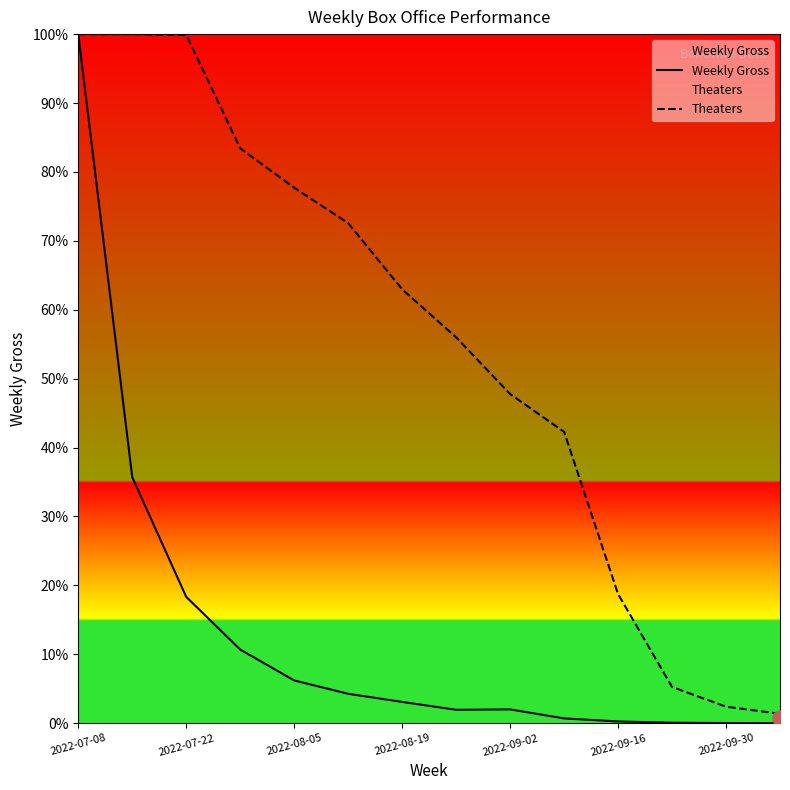

Which series contains the lowest Y value?

Weekly Gross